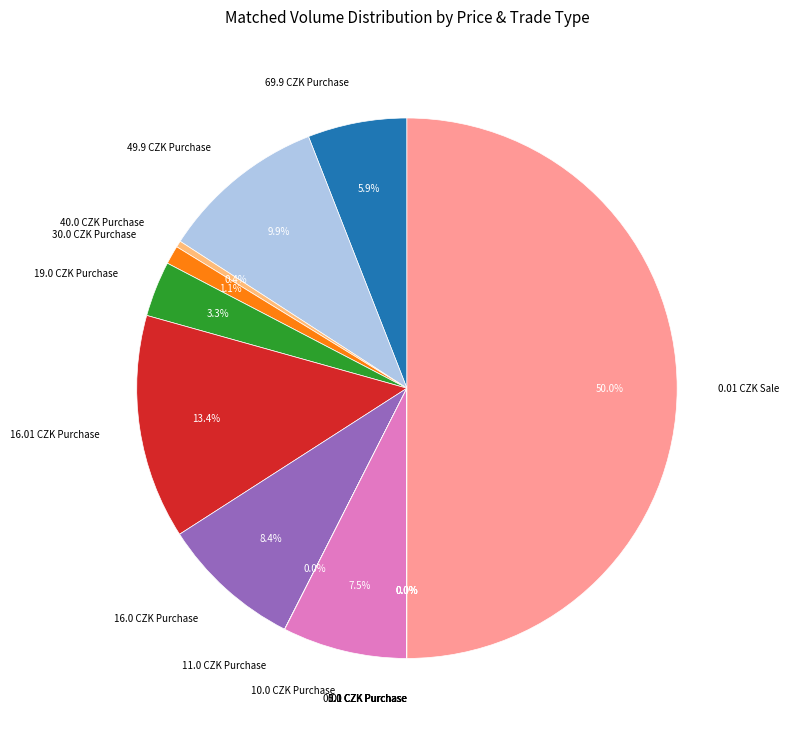

Does 19.0 CZK Purchase account for over 50% of the chart?

No